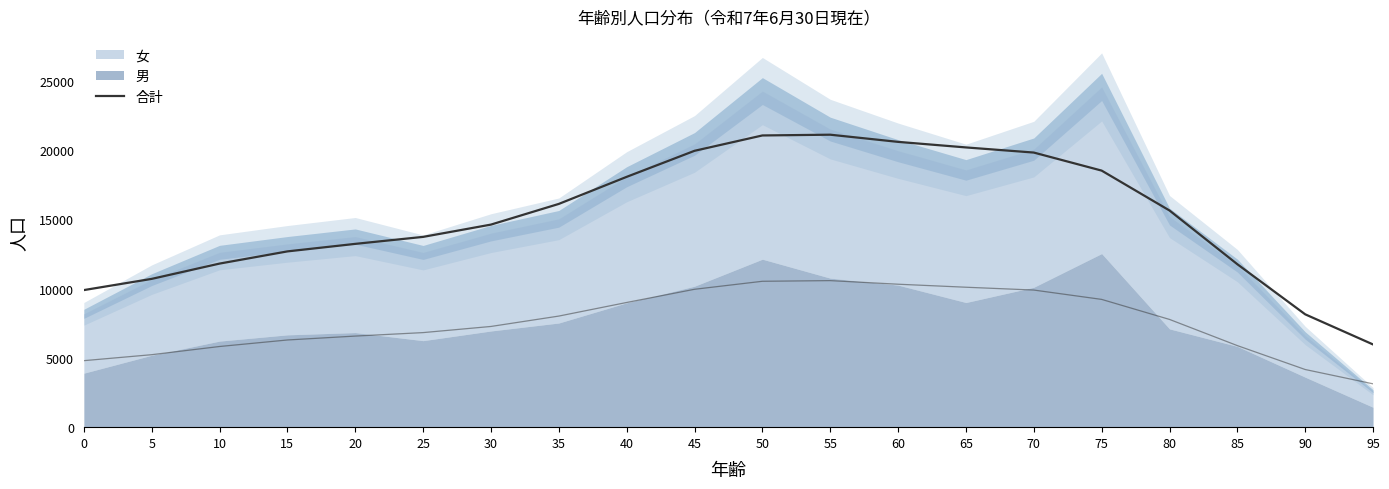

What is the sum of all values?

303605.0